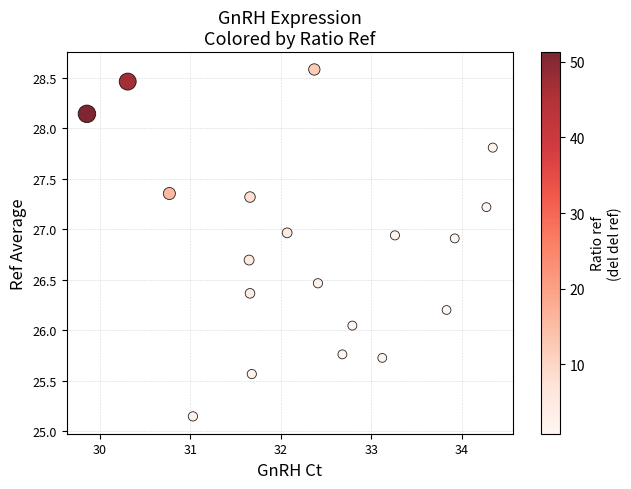

What is the range of X values (max minus min)?

4.5